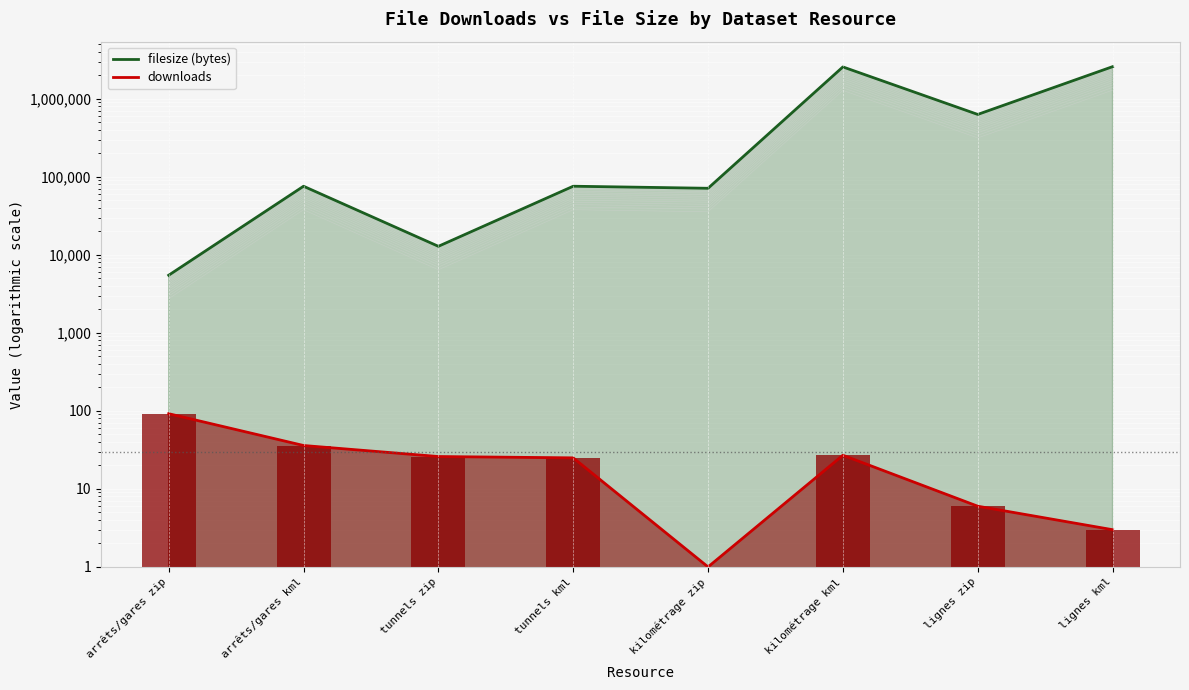

Where does the filesize (bytes) series first go above 75775?

kilométrage kml